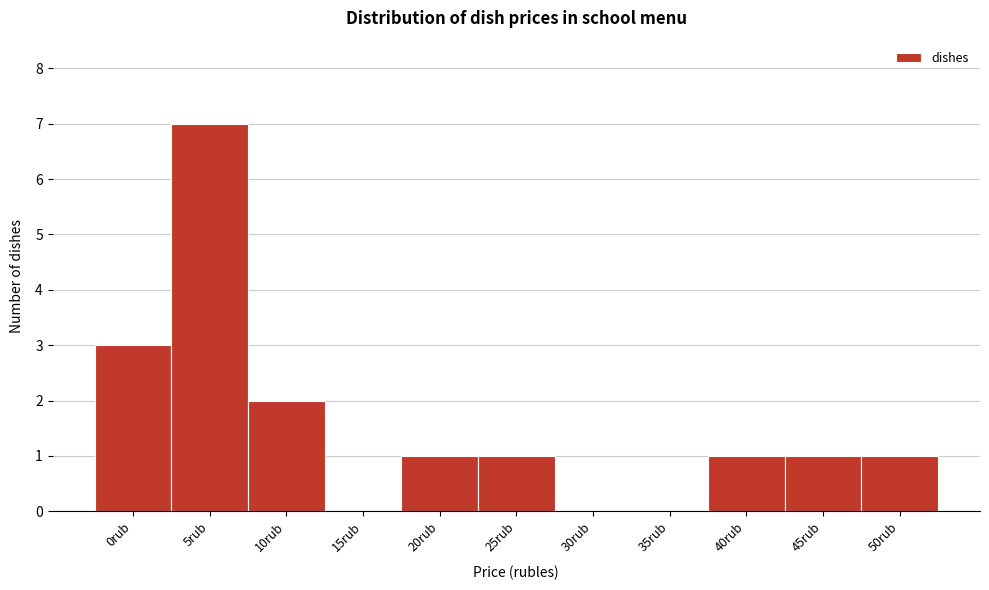

Reading left to right, extract all data points from this chart.

0rub=3	5rub=7	10rub=2	15rub=0	20rub=1	25rub=1	30rub=0	35rub=0	40rub=1	45rub=1	50rub=1